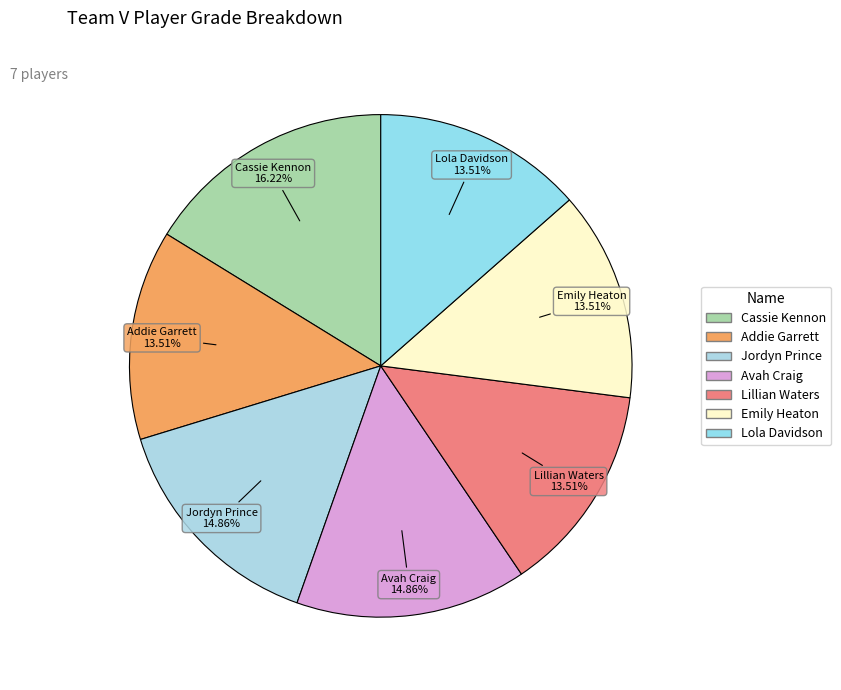

How many segments does this pie chart have?

7